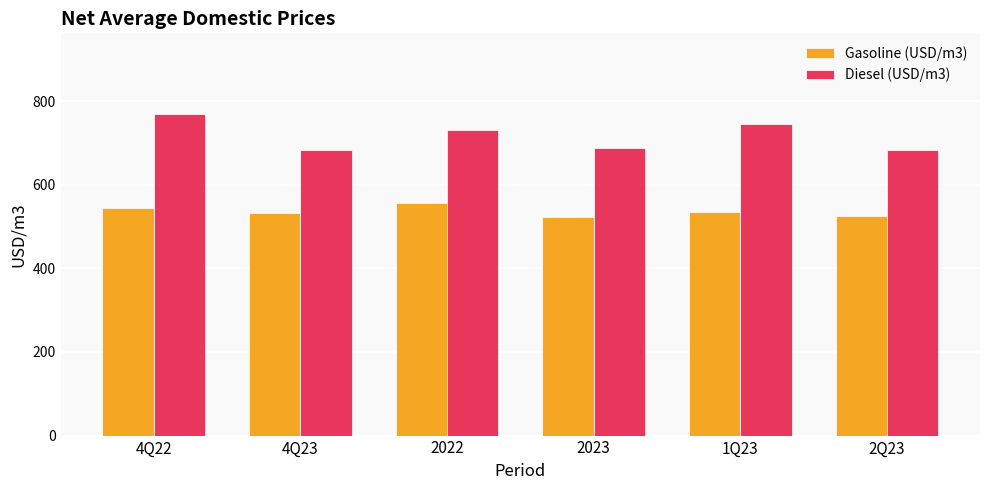

What is the value of the Gasoline (USD/m3) bar at the 1st from the left?

544.2